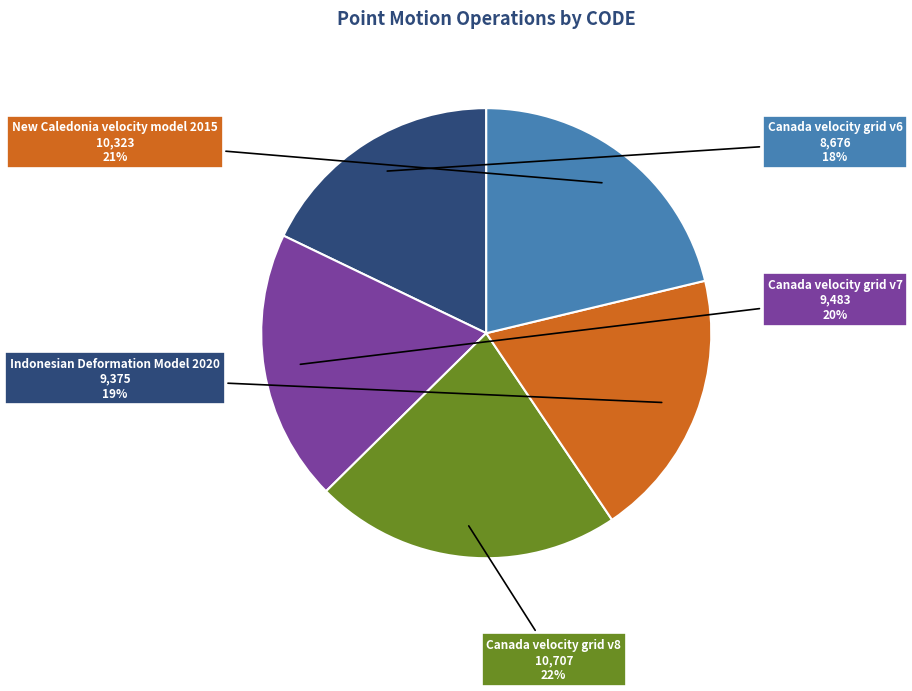

Combined, do Canada velocity grid v8 and Canada velocity grid v7 account for over 50%?

No